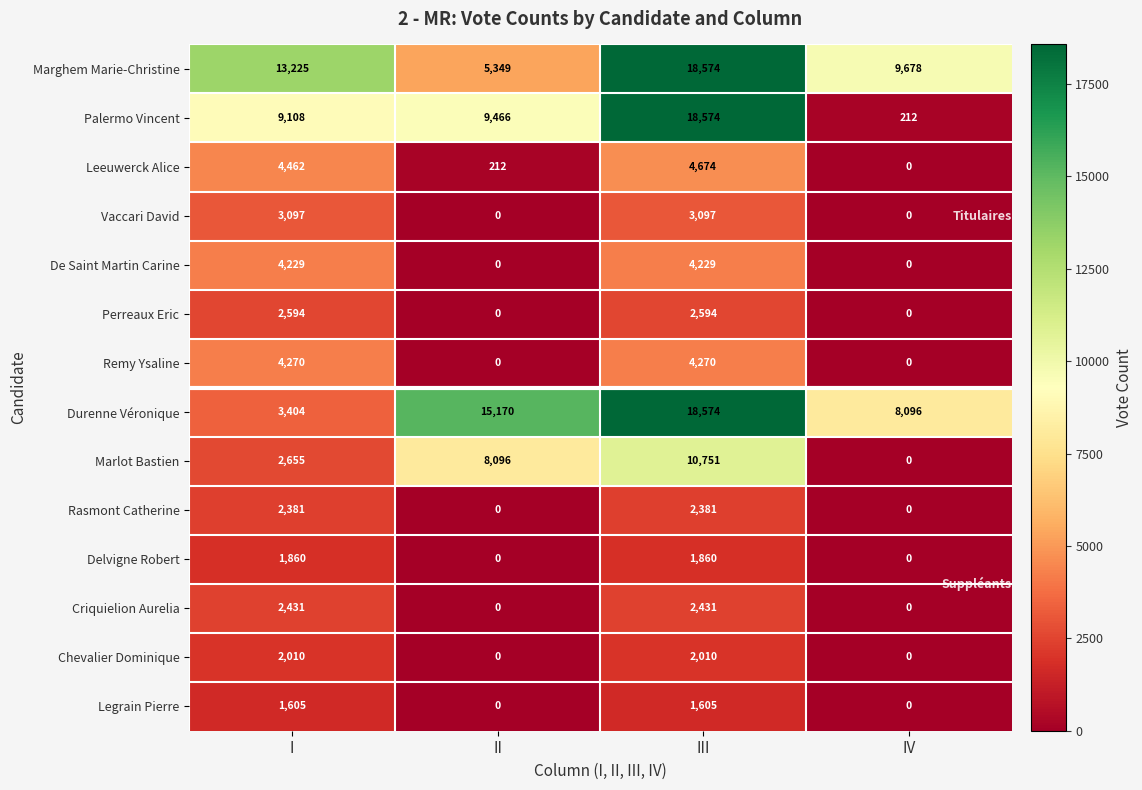

Which category has the highest value across all series?

III